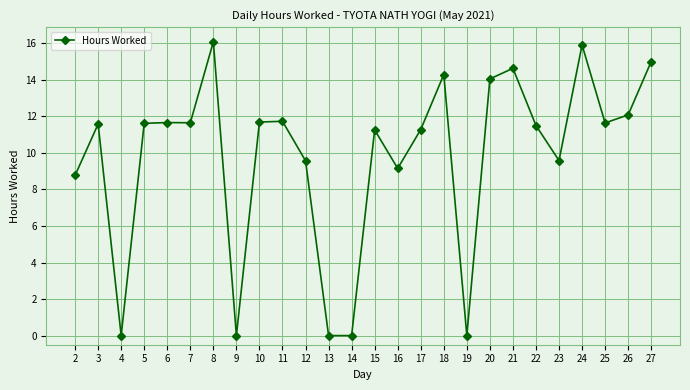

True or false: the data shows 5.3 at 27.

False